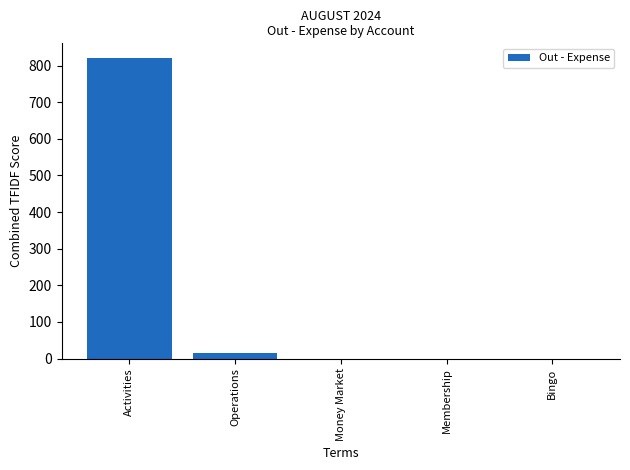

What is the sum of all values?

835.4